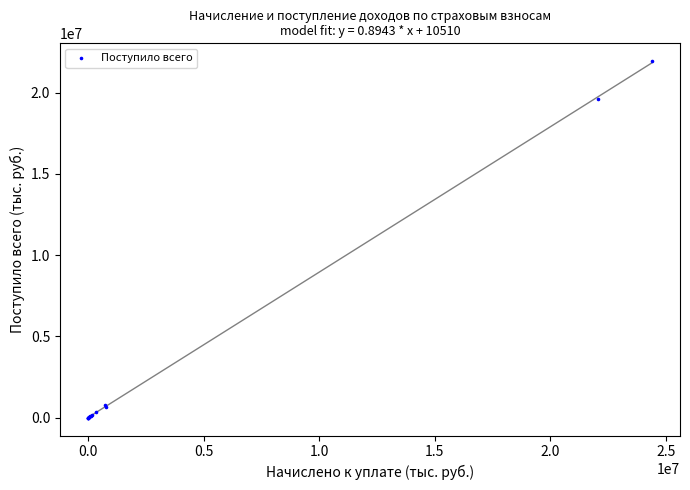

What Y value in the scatter plot is closest to 10970812?

19614644